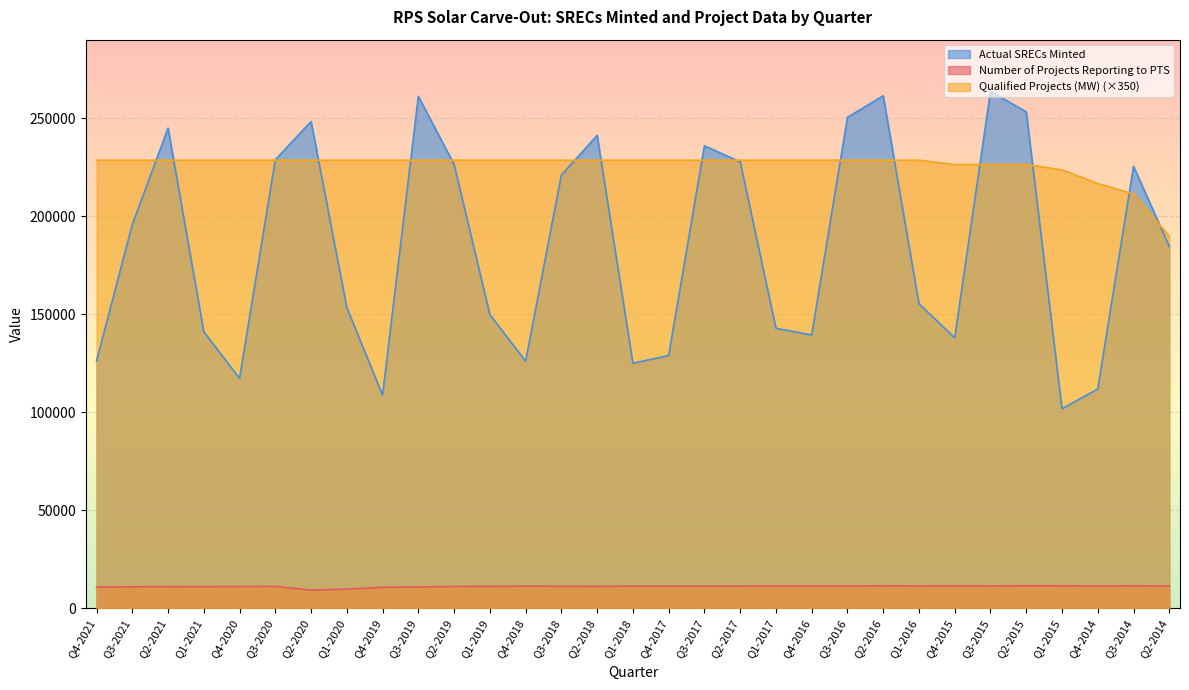

Is it true that Qualified Projects (MW) equals 380660.2 at Q3-2017?

False